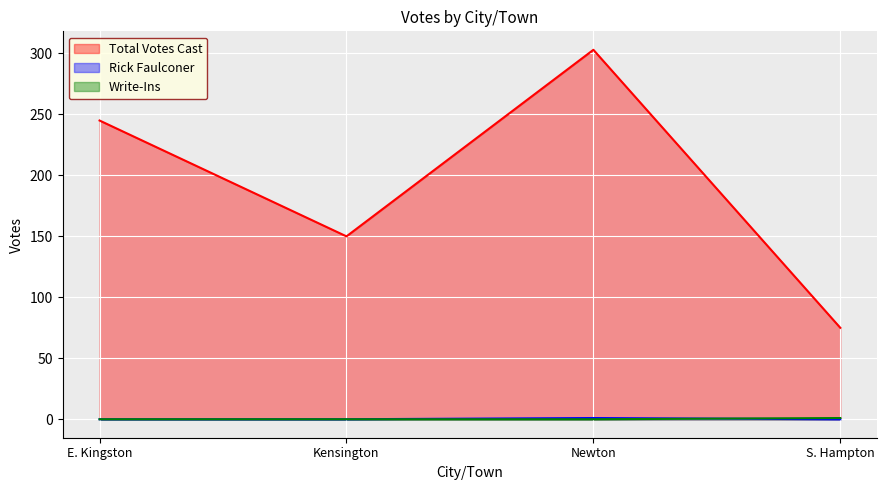

Reading left to right, transcribe all the data shown in this chart.

Total Votes Cast: E. Kingston=245	Kensington=150	Newton=303	S. Hampton=75
Rick Faulconer: E. Kingston=0	Kensington=0	Newton=1	S. Hampton=0
Write-Ins: E. Kingston=0	Kensington=0	Newton=0	S. Hampton=1